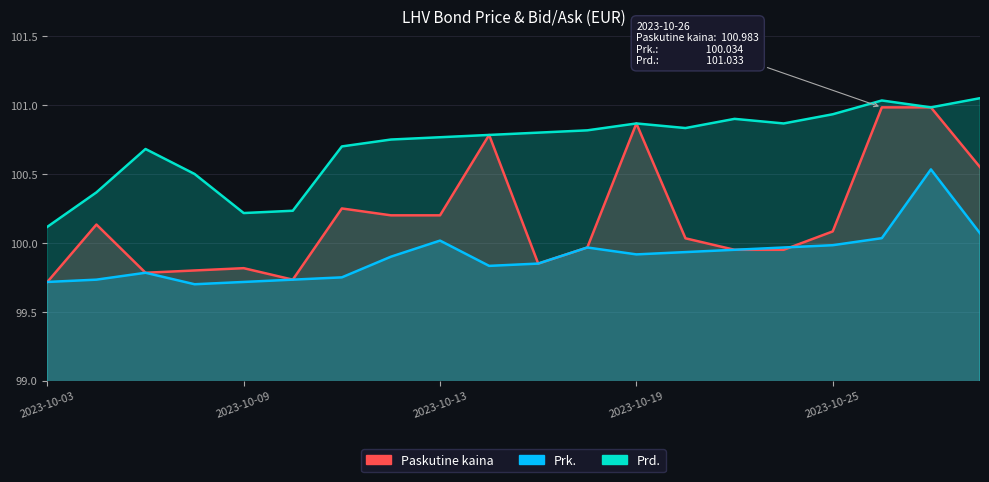

At how many categories does at least one series exceed 100?

20